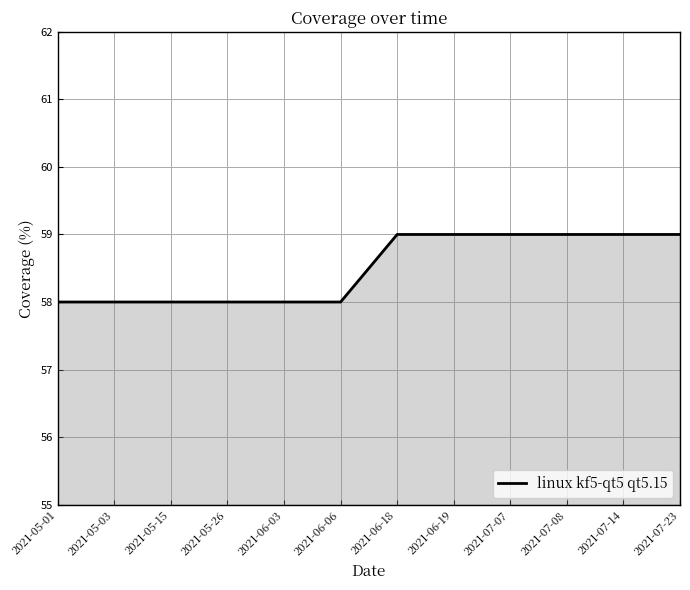

The value at 2021-07-07 is 59. True or false?

True